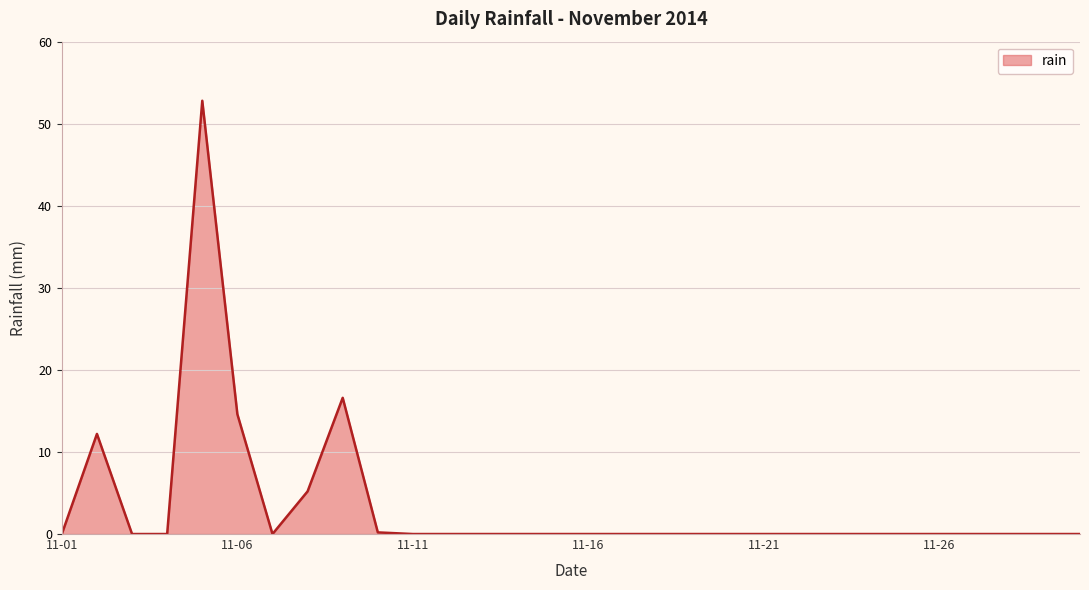

What is the difference between the maximum and minimum values?

52.8